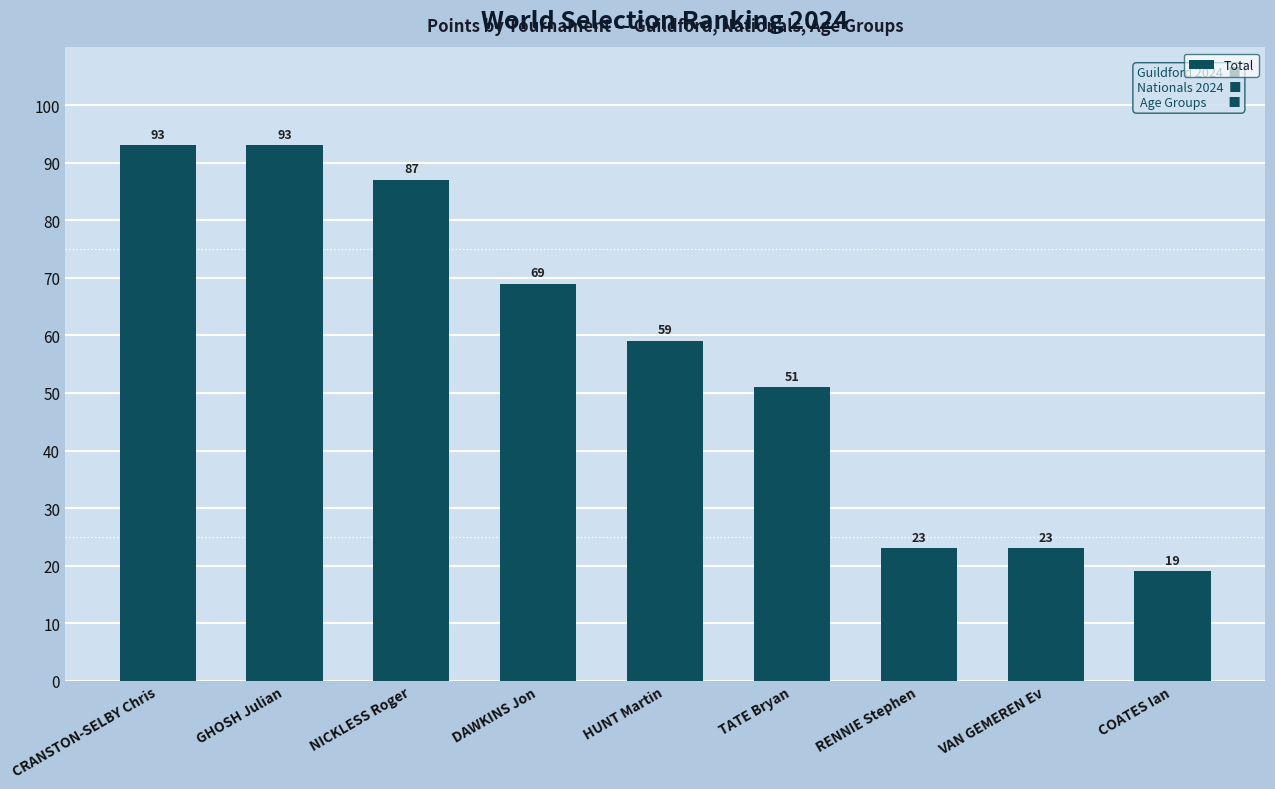

How many series are shown in this chart?

1